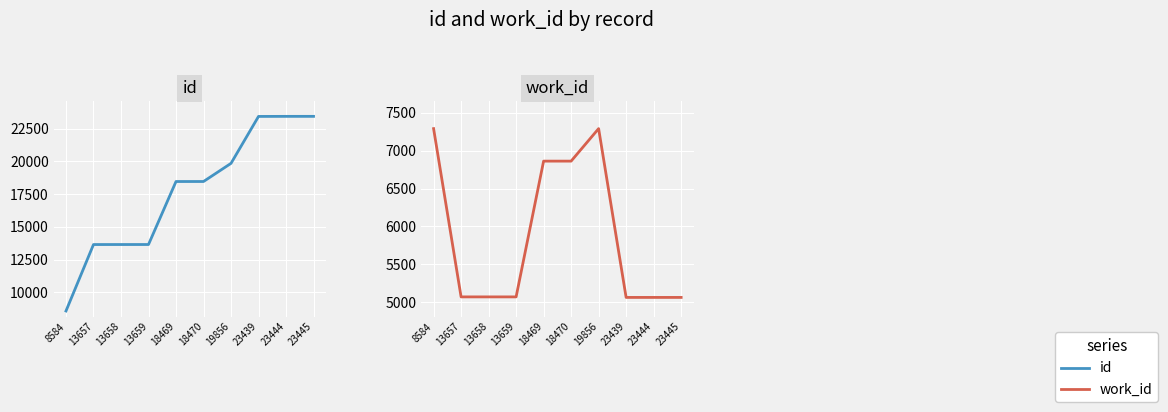

At which label does id reach its minimum?

8584